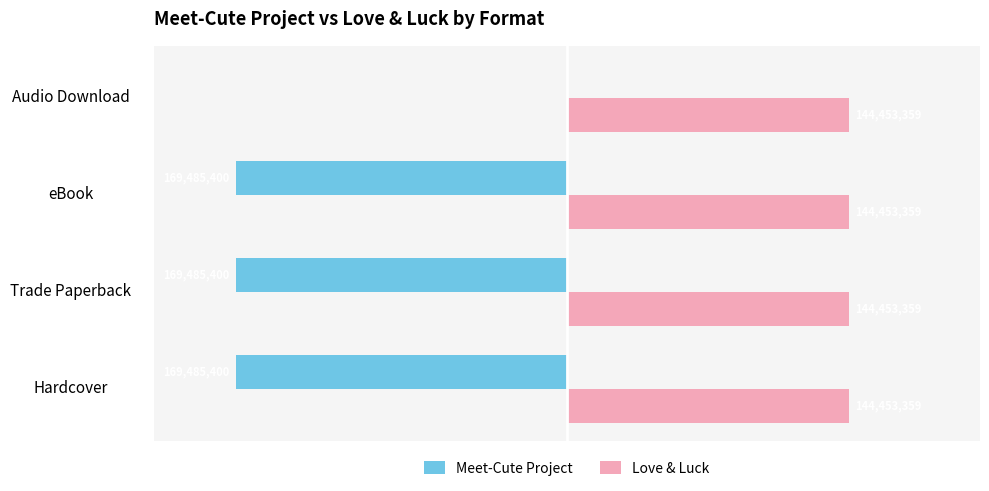

At which category is the sum across all series the highest?

Audio Download